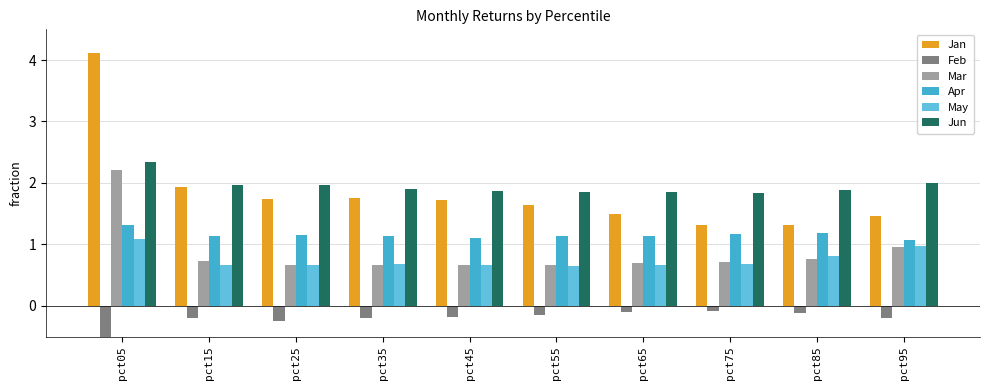

Reading left to right, list all the values displayed in this chart.

Jan: 4.1	1.9	1.7	1.8	1.7	1.6	1.5	1.3	1.3	1.5
Feb: -1.2	-0.2	-0.2	-0.2	-0.2	-0.1	-0.1	-0.1	-0.1	-0.2
Mar: 2.2	0.7	0.7	0.7	0.7	0.7	0.7	0.7	0.8	1.0
Apr: 1.3	1.1	1.1	1.1	1.1	1.1	1.1	1.2	1.2	1.1
May: 1.1	0.7	0.7	0.7	0.7	0.6	0.7	0.7	0.8	1.0
Jun: 2.3	2.0	2.0	1.9	1.9	1.9	1.8	1.8	1.9	2.0